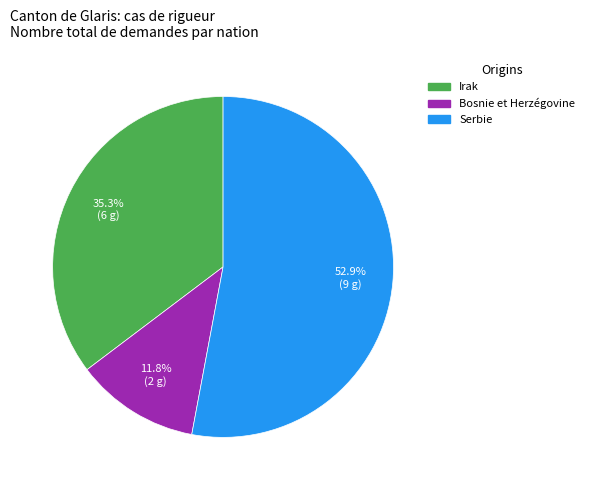

To the nearest percent, what is the average slice percentage?

33%